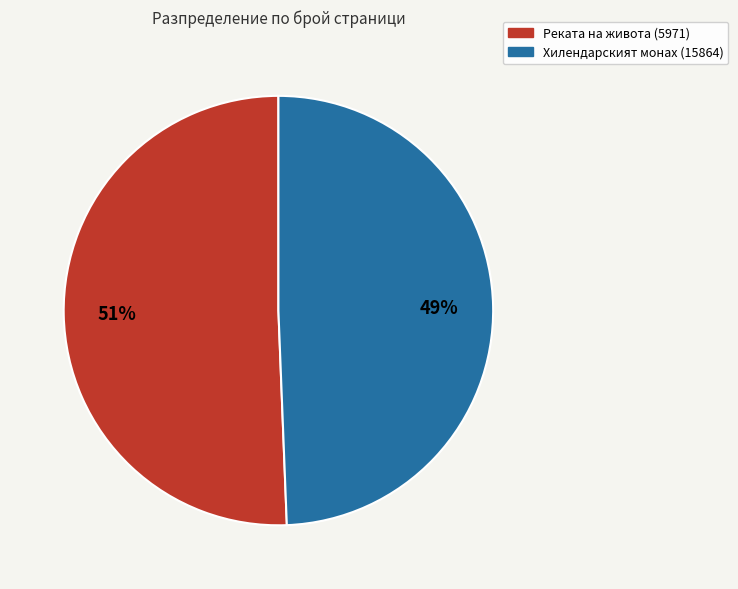

Combined, do Хилендарският монах (15864) and Реката на живота (5971) account for over 50%?

Yes